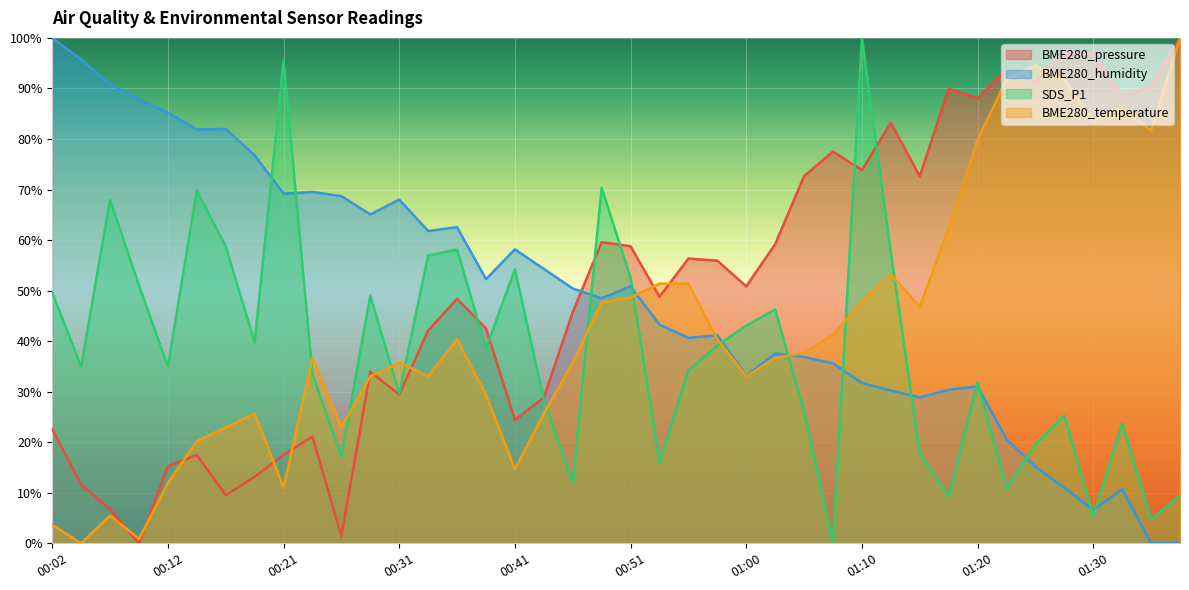

At how many categories does at least one series exceed 19?

40